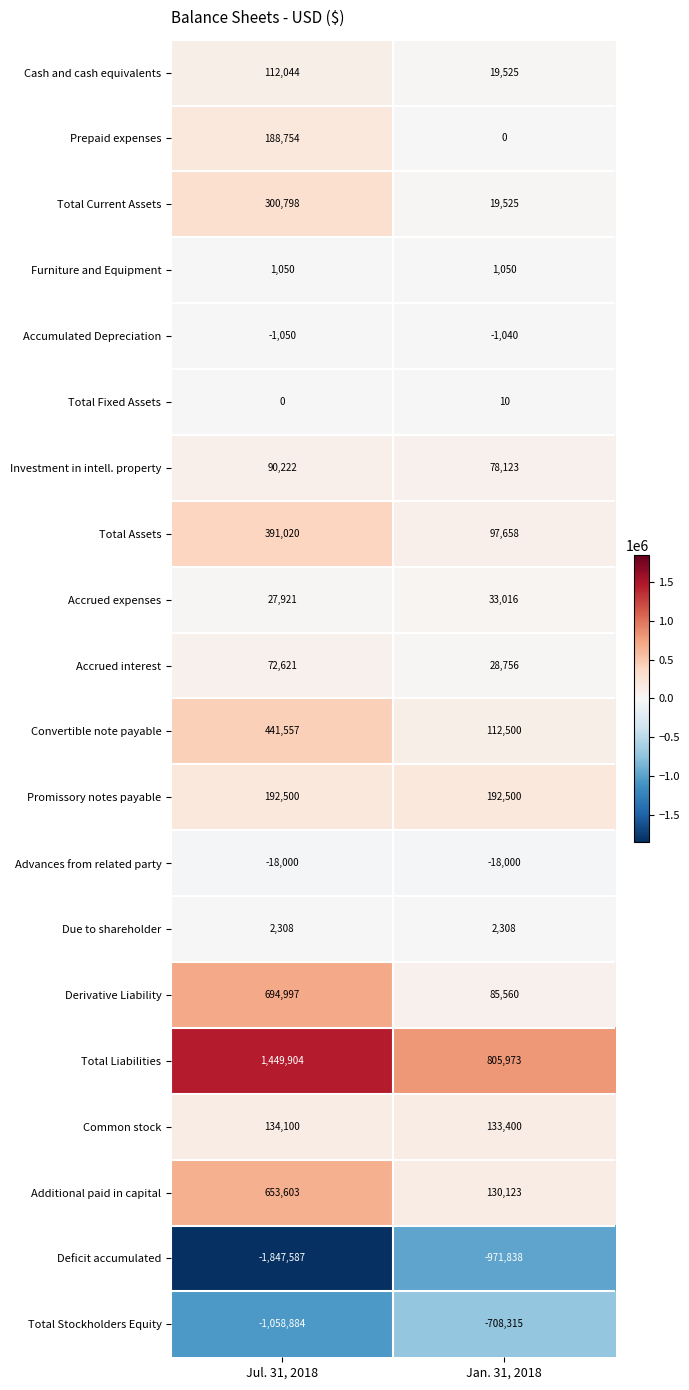

Which series has the largest total across all categories?

Total Liabilities